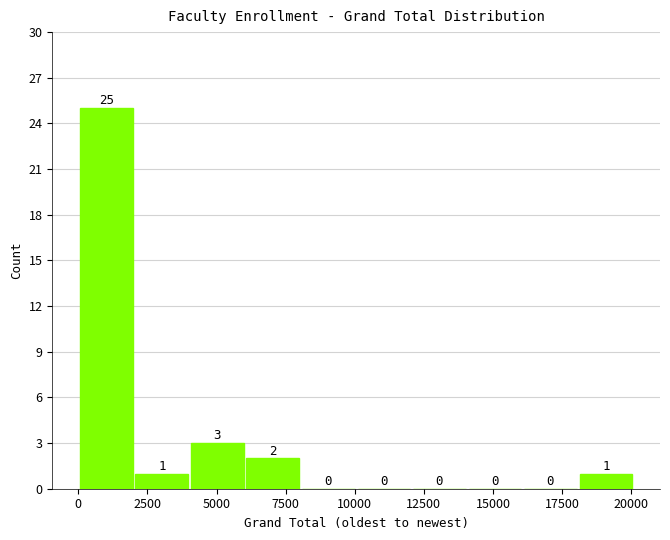

Reading left to right, list every bar in this chart as the range it spans on the x-axis followed by its height. The bar edges are not printed on the chart, so give them approximately, as read against the axis.

0 to 2000: 25
2000 to 4000: 1
4000 to 6000: 3
6000 to 8000: 2
8000 to 10000: 0
10000 to 12000: 0
12000 to 14000: 0
14000 to 16000: 0
16000 to 18000: 0
18000 to 20000: 1